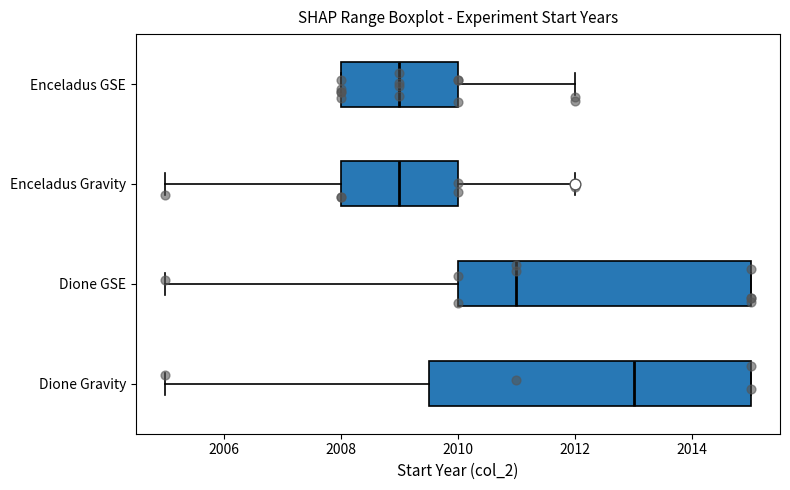

Reading bottom to top, transcribe this box plot: for each box, give where its median line is, the range the box spans, and where its two whiskers end, as read against the x-axis. The values are not printed on the chart, so give them approximately, as read against the axis.

Dione Gravity: median 2013.0, box 2009.6 to 2015.0, whiskers 2005.0 to 2015.0
Dione GSE: median 2011.0, box 2010.0 to 2015.0, whiskers 2005.0 to 2015.0
Enceladus Gravity: median 2009.0, box 2008.0 to 2010.0, whiskers 2005.0 to 2012.0
Enceladus GSE: median 2009.0, box 2008.0 to 2010.0, whiskers 2008.0 to 2012.0